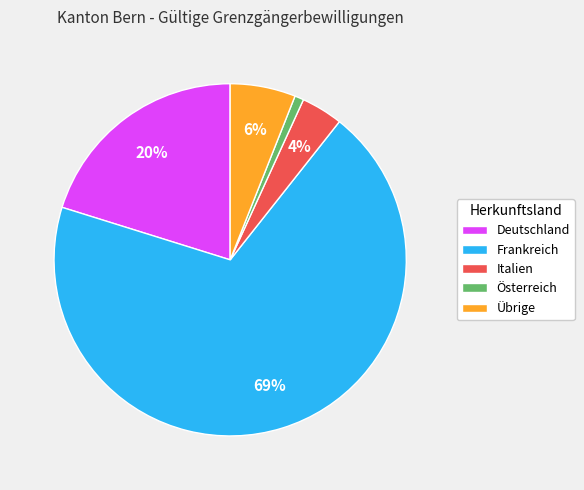

Rank the categories by value from highest to lowest.

Frankreich, Deutschland, Übrige, Italien, Österreich